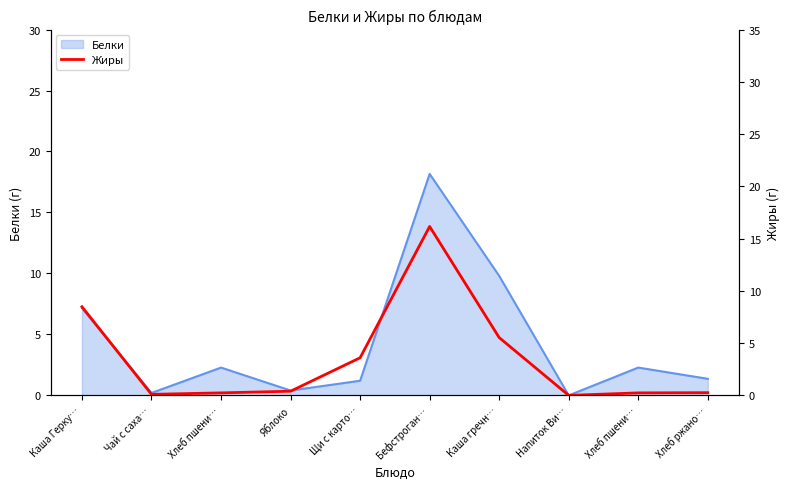

What is the average value?

3.5